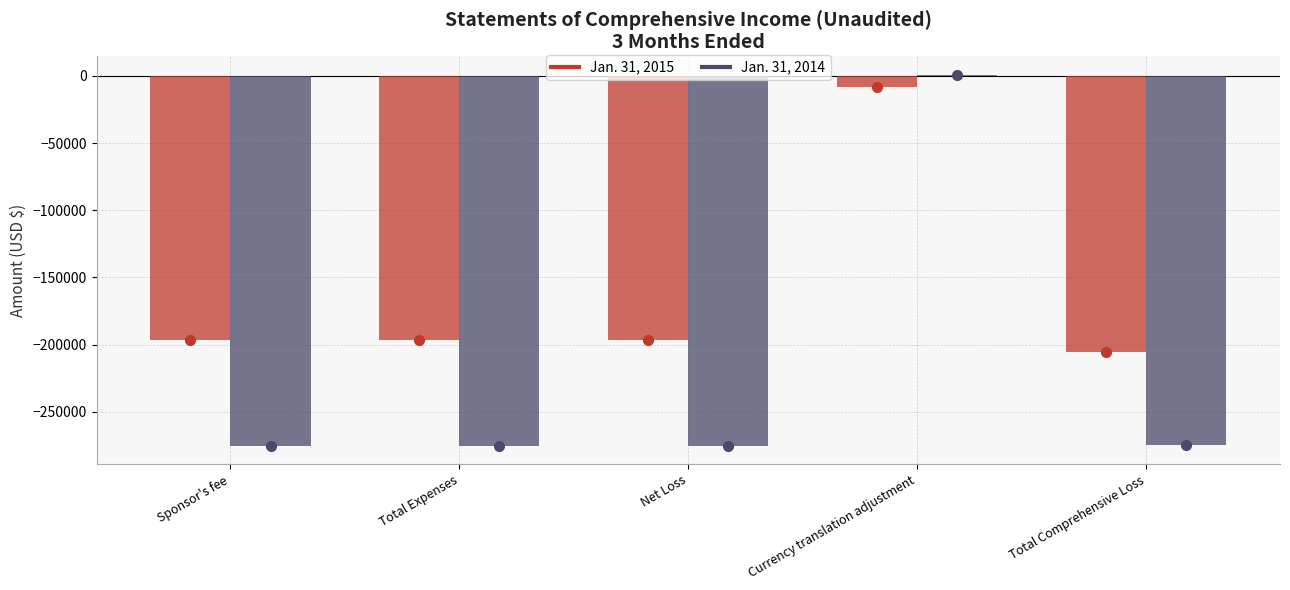

Is it true that Jan. 31, 2014 equals -167234 at Total Expenses?

False